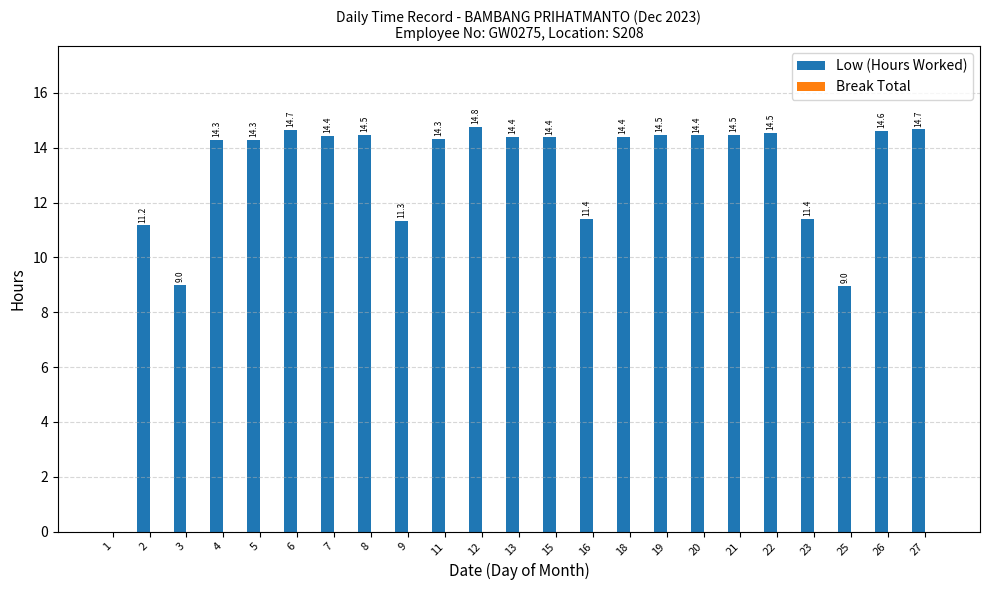

The chart shows a value of -9.7 at 1. True or false?

False